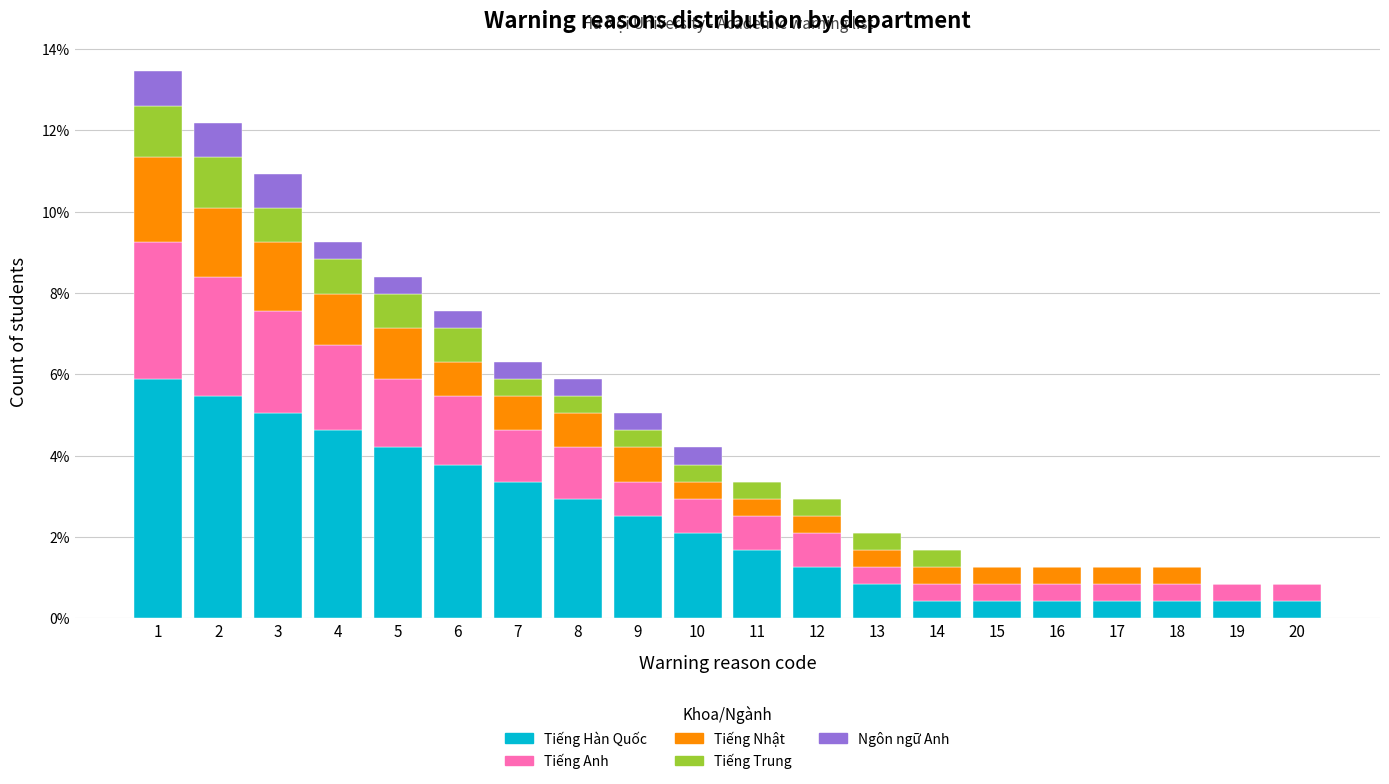

What is the total value across all series at 10?

4.2